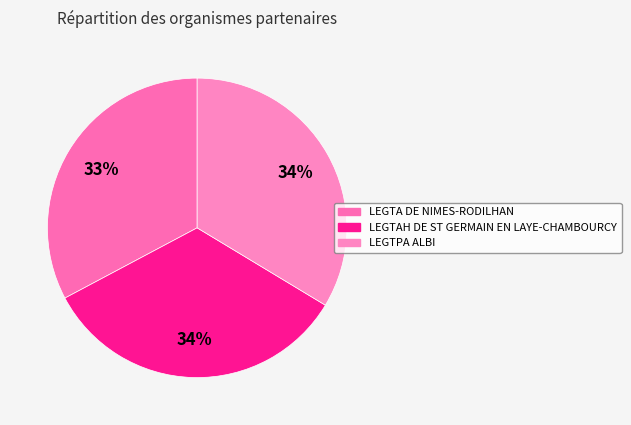

To the nearest percent, what percentage of the pie is LEGTAH DE ST GERMAIN EN LAYE-CHAMBOURCY?

34%